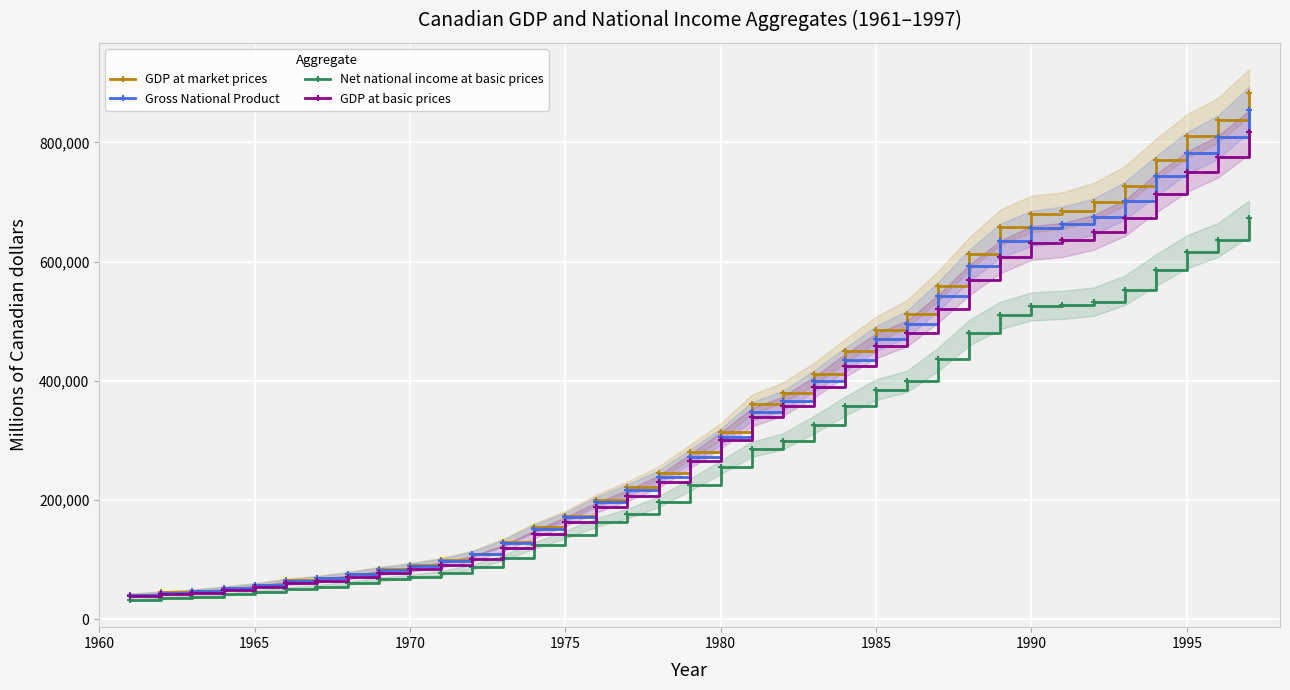

True or false: GDP at basic prices has more than 2 points higher than both neighbors.

False